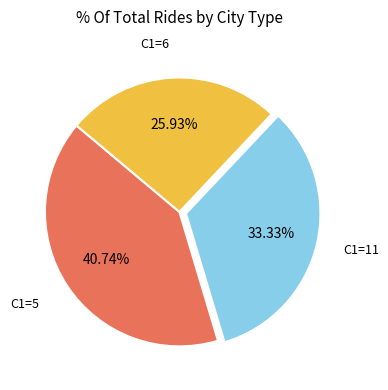

Does any single category account for the majority?

No